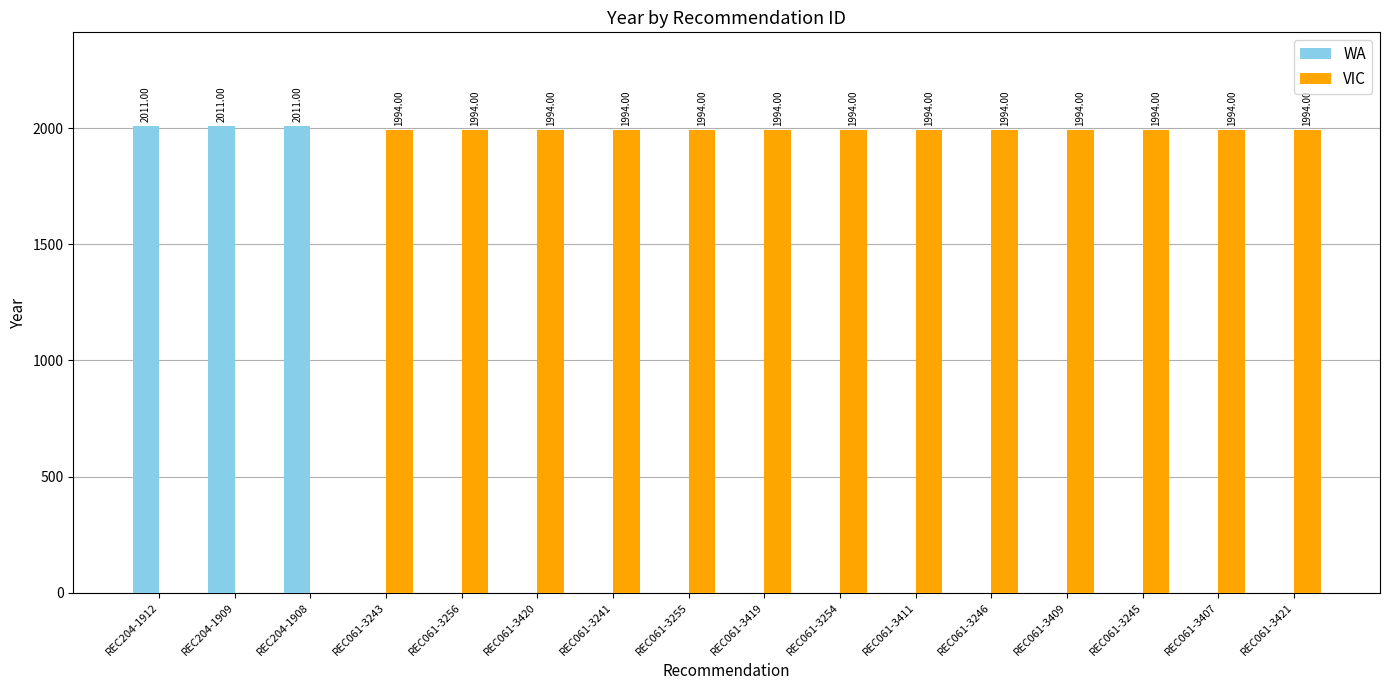

Is it true that WA equals 0 at REC061-3419?

True